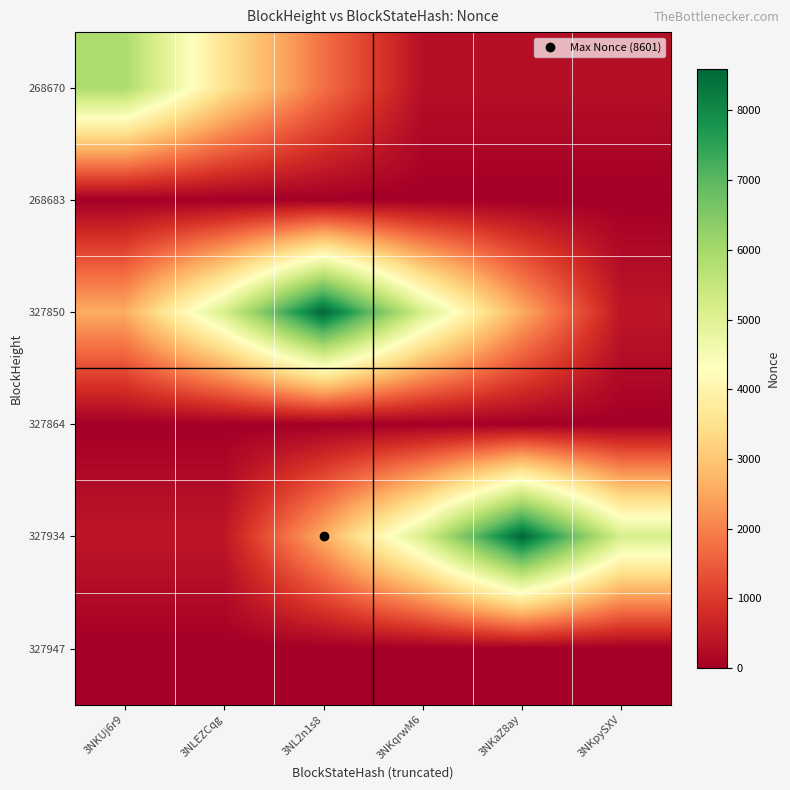

Which label corresponds to the smallest value in the chart?

3NKUj6r9